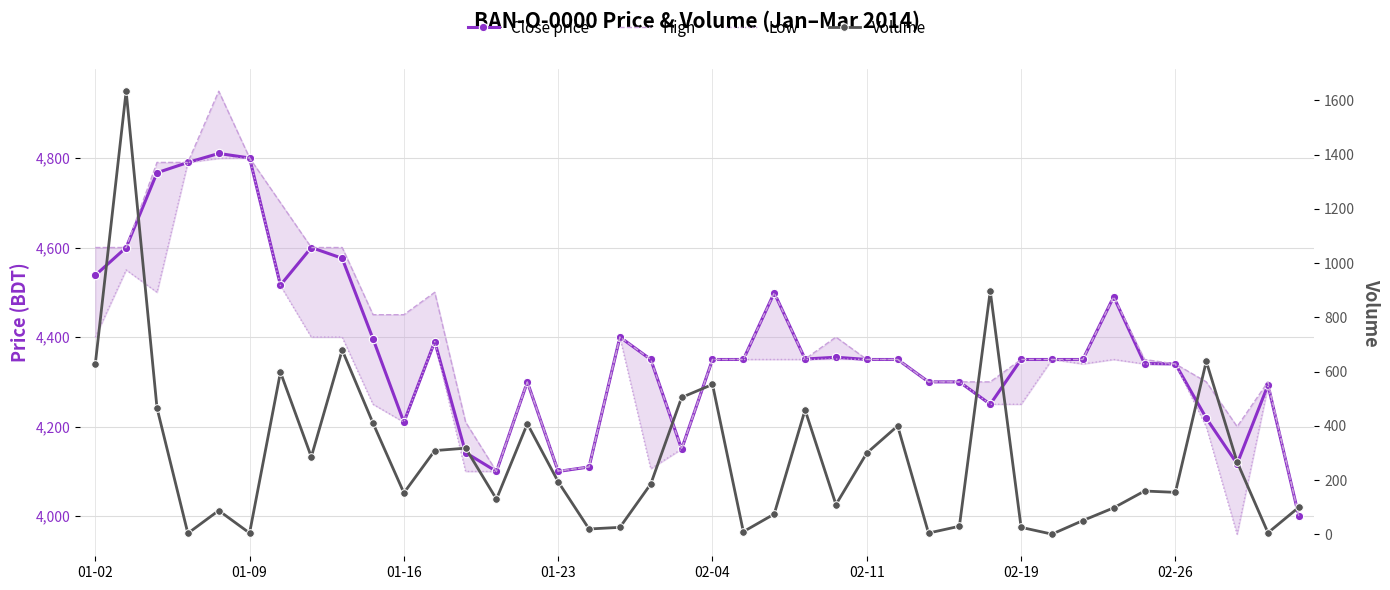

True or false: High has a value of 6482 at 02-11.

False